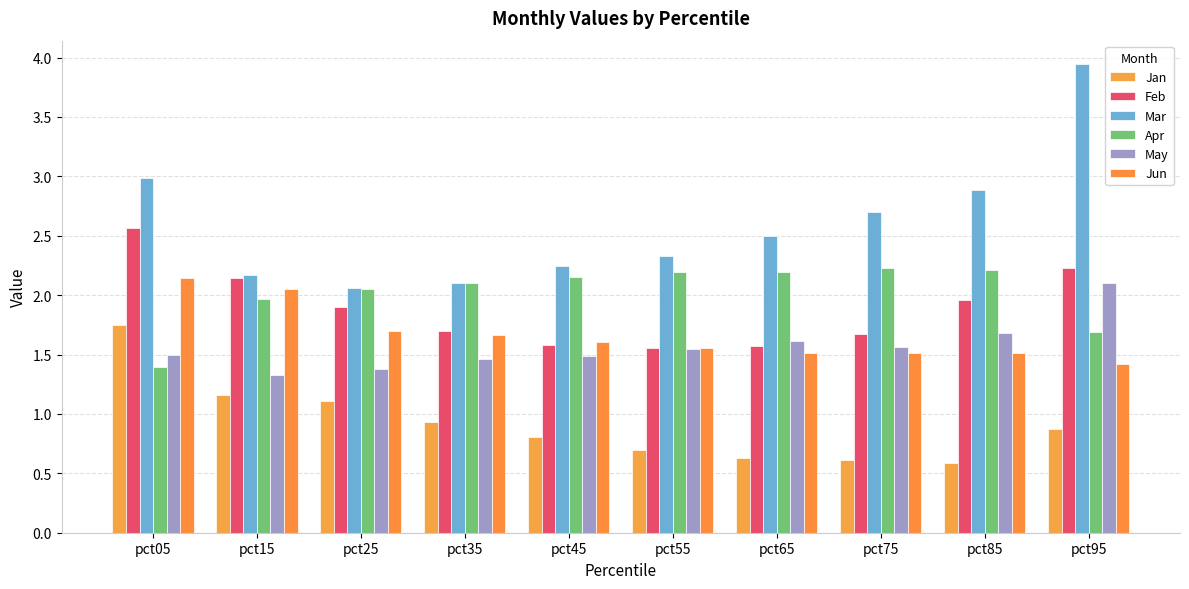

What is the total value across all series at pct45?

9.9